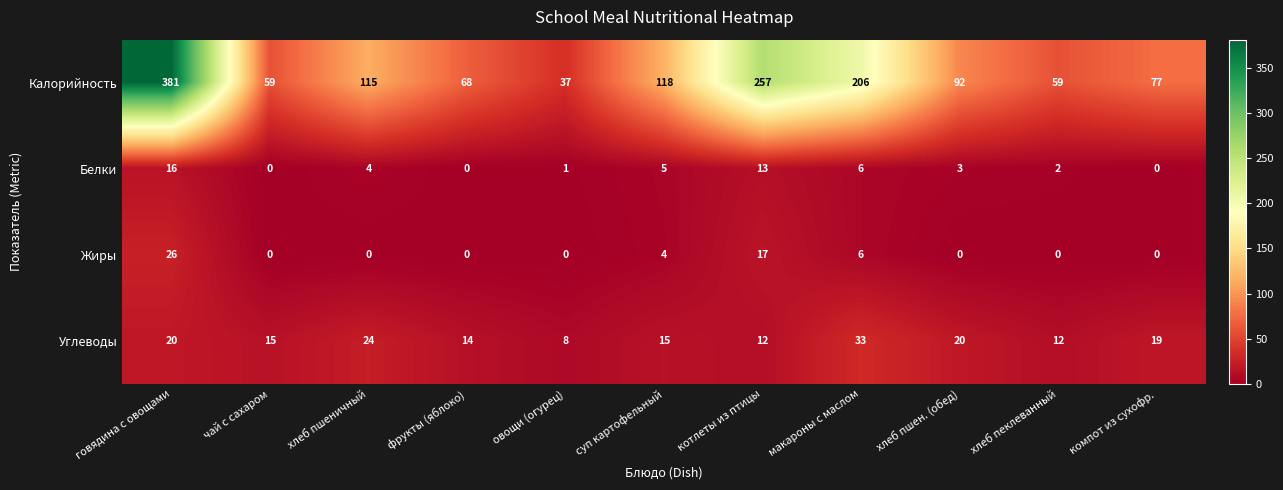

The value of Калорийность at говядина с овощами is 667. True or false?

False